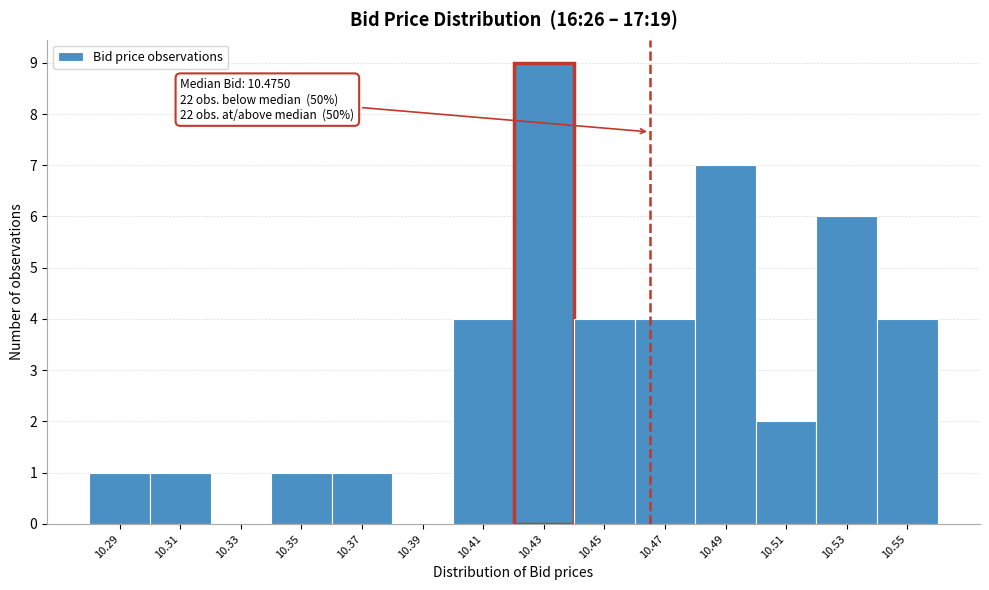

Reading right to left, list all the values displayed in this chart.

10.55=4	10.53=6	10.51=2	10.49=7	10.47=4	10.45=4	10.43=9	10.41=4	10.39=0	10.37=1	10.35=1	10.33=0	10.31=1	10.29=1